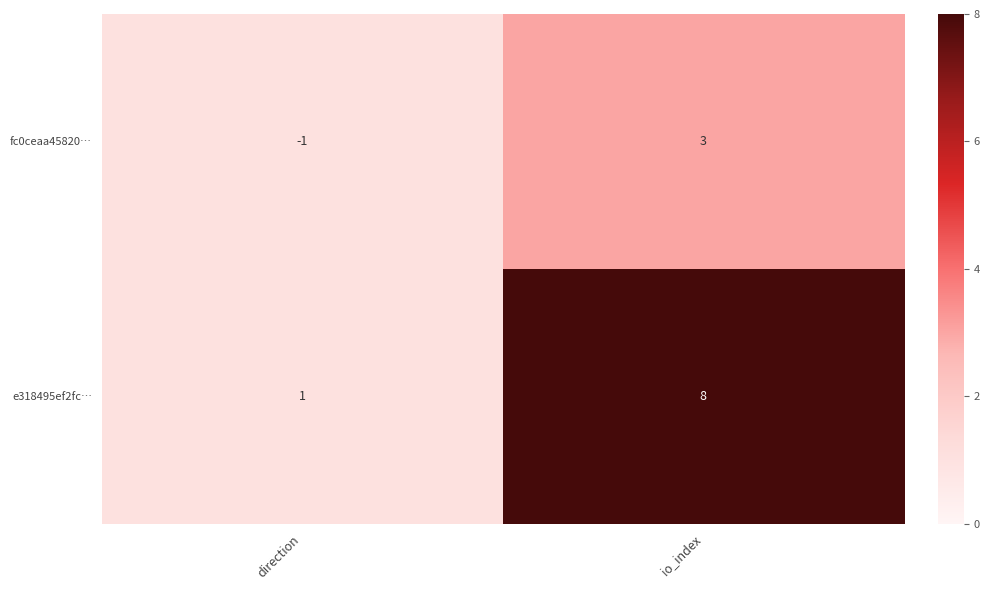

Rank the categories by fc0ceaa45820… value from highest to lowest.

io_index, direction